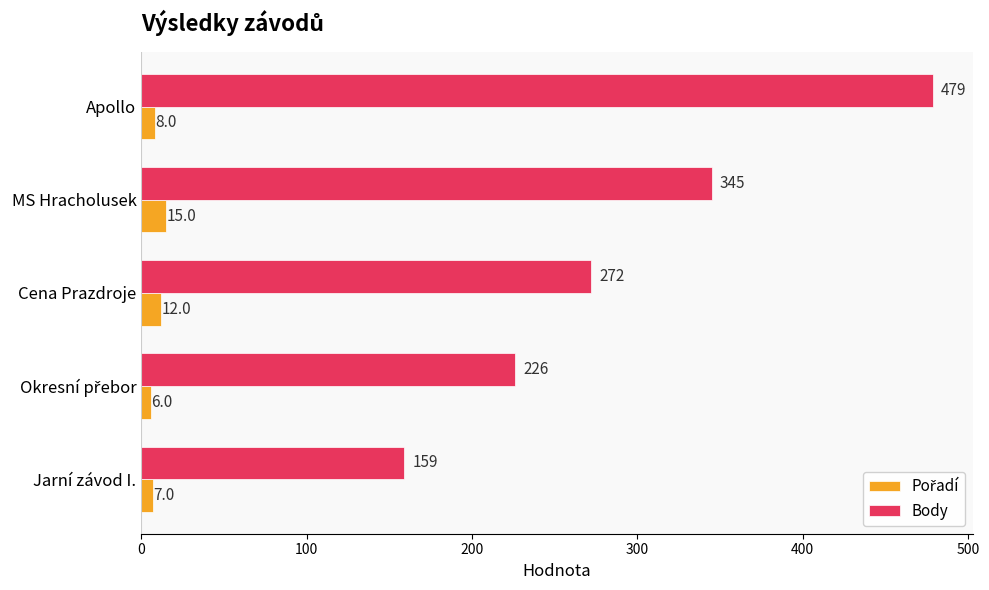

At which category is the sum across all series the highest?

Apollo